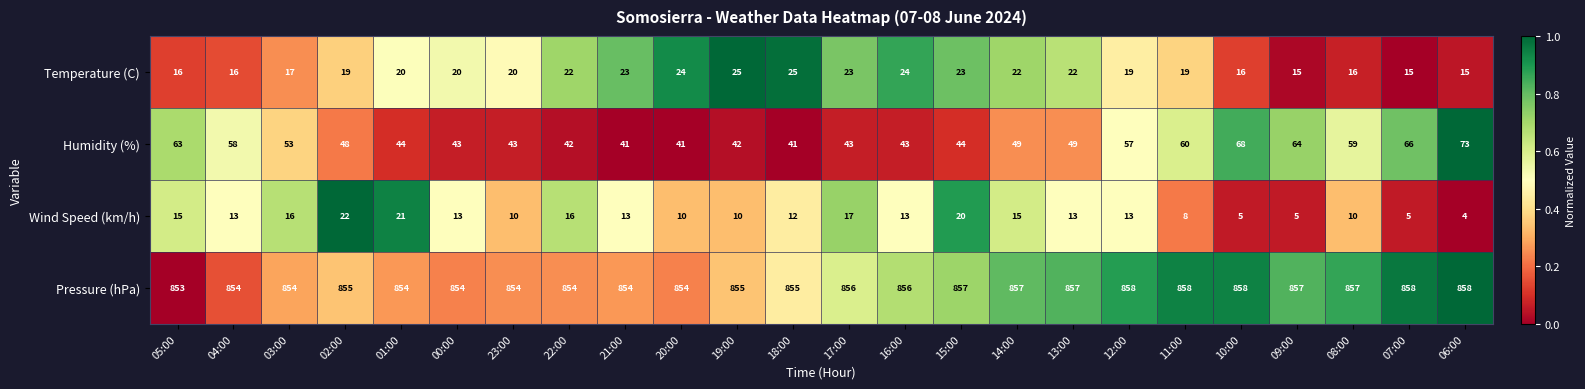

Count the number of categories in the chart.

24